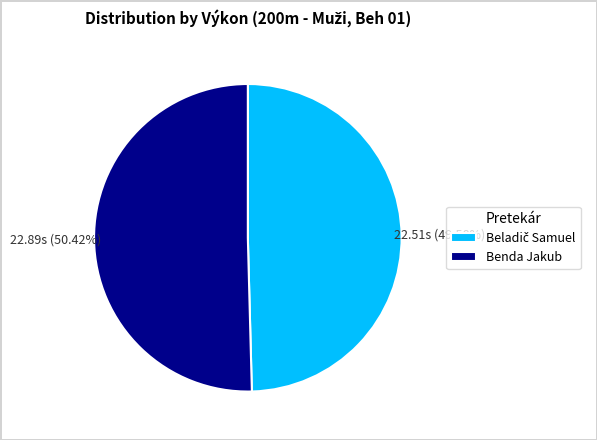

Which slice is the largest?

Benda Jakub